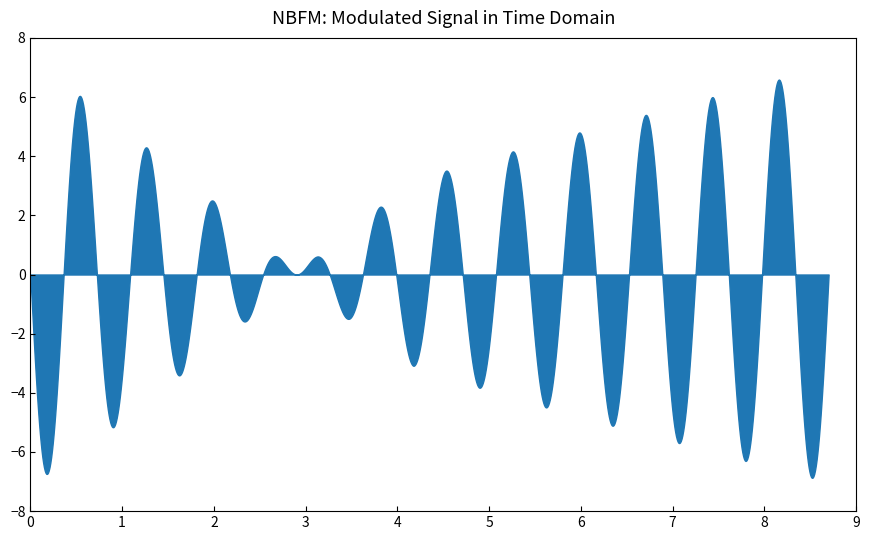

What is the greatest value displayed?

6.6